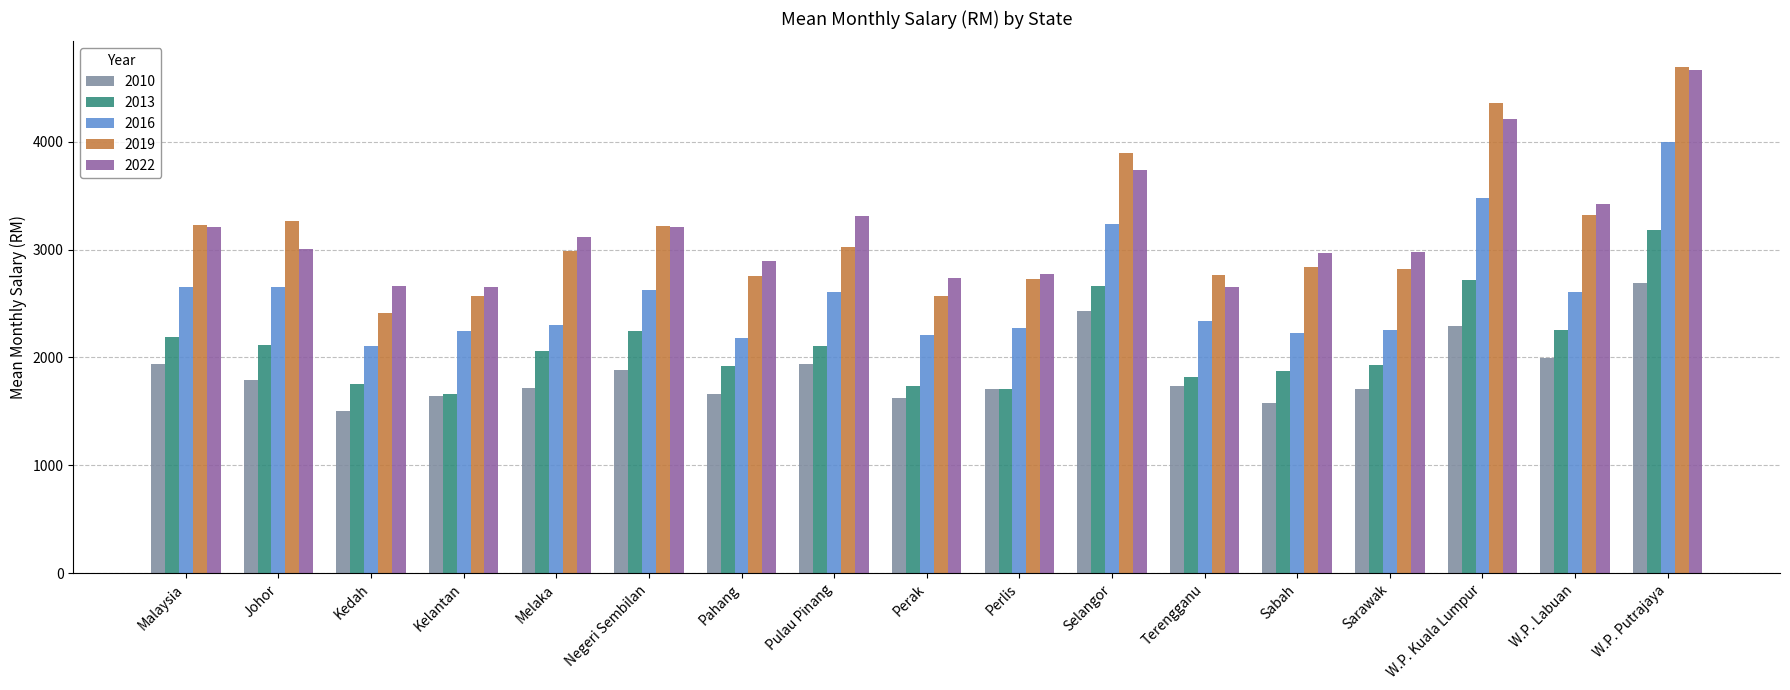

What is the label of the 3rd bar from the left?

Kedah